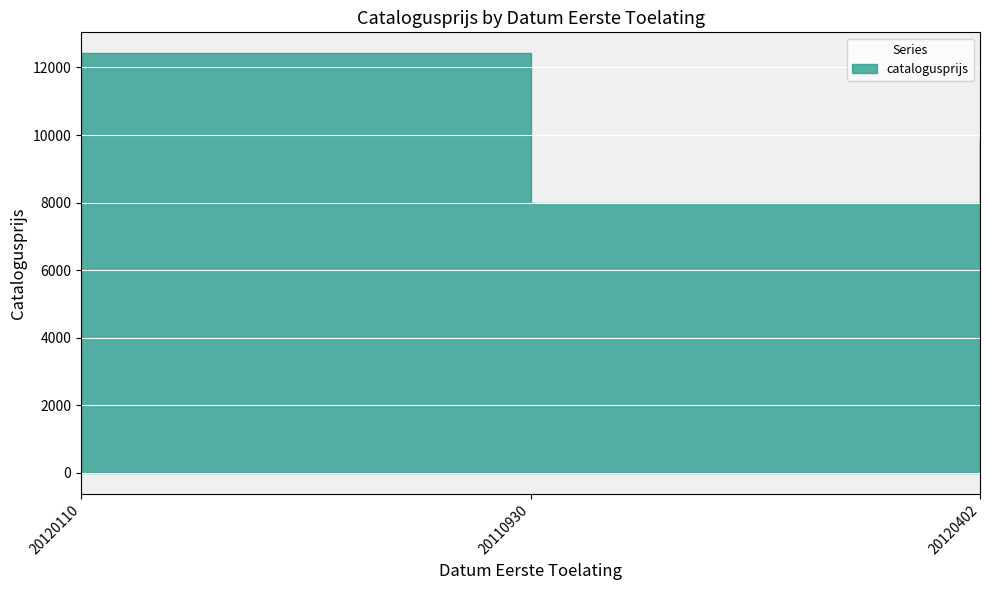

What is the average value?

10096